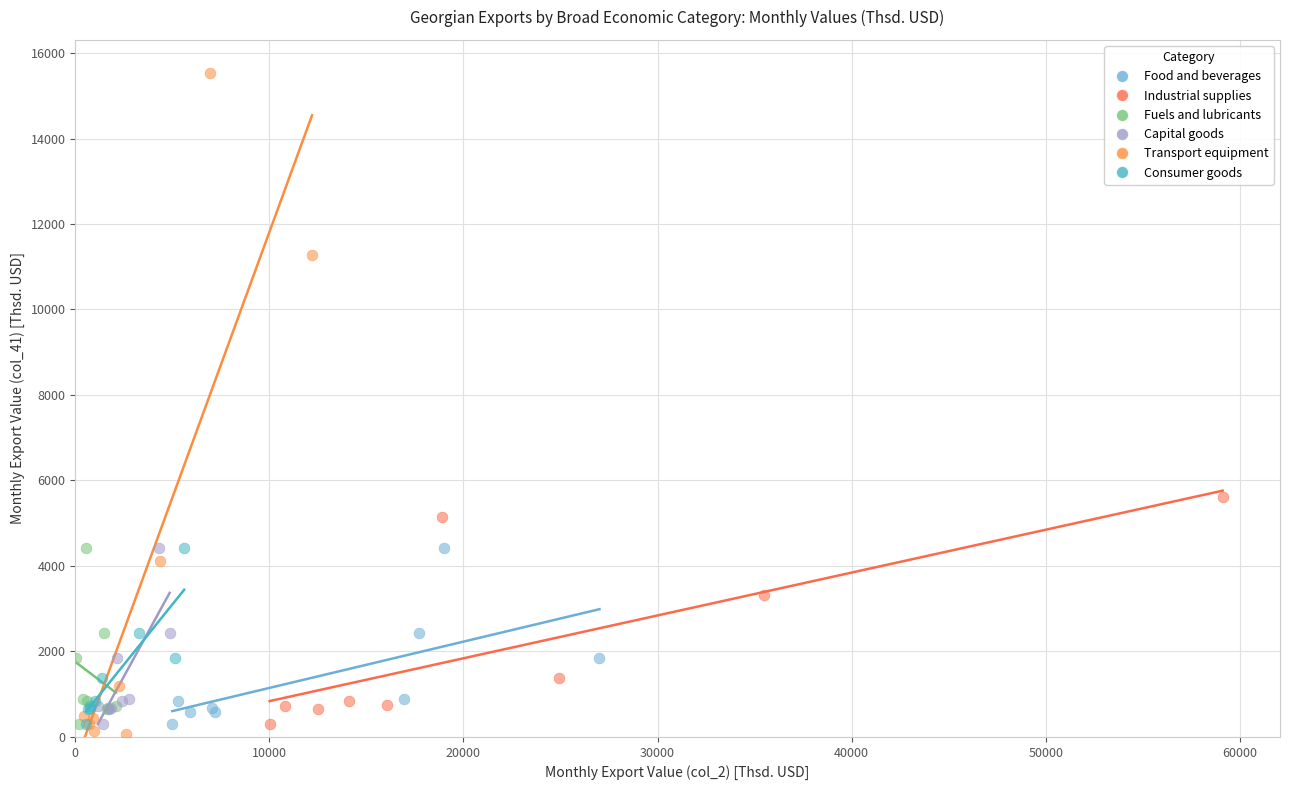

Which series contains the highest Y value?

Transport equipment